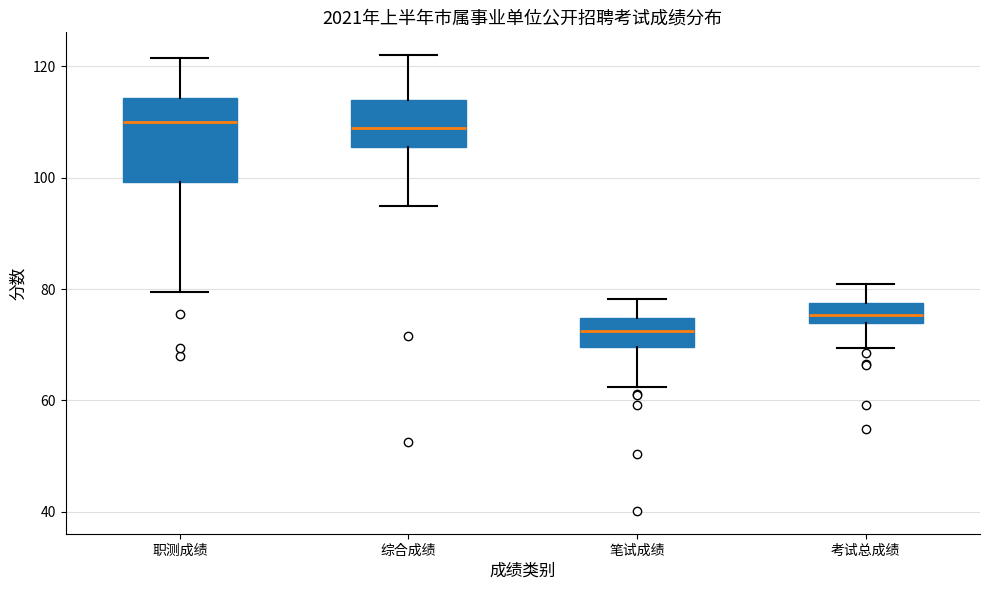

Reading left to right, read every box against the y-axis: the position of its median line, the range the box covers, and the ends of its whiskers. The values are not printed on the chart, so give them approximately, as read against the axis.

职测成绩: median 110, box 100 to 114, whiskers 80 to 122
综合成绩: median 110, box 106 to 114, whiskers 96 to 122
笔试成绩: median 72, box 70 to 74, whiskers 62 to 78
考试总成绩: median 76, box 74 to 78, whiskers 70 to 80